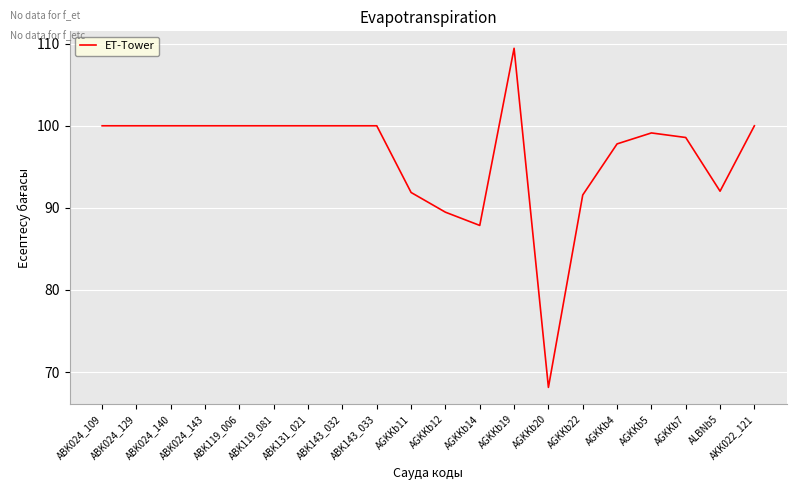

The chart shows a value of 99.1 at AGKKb5. True or false?

True